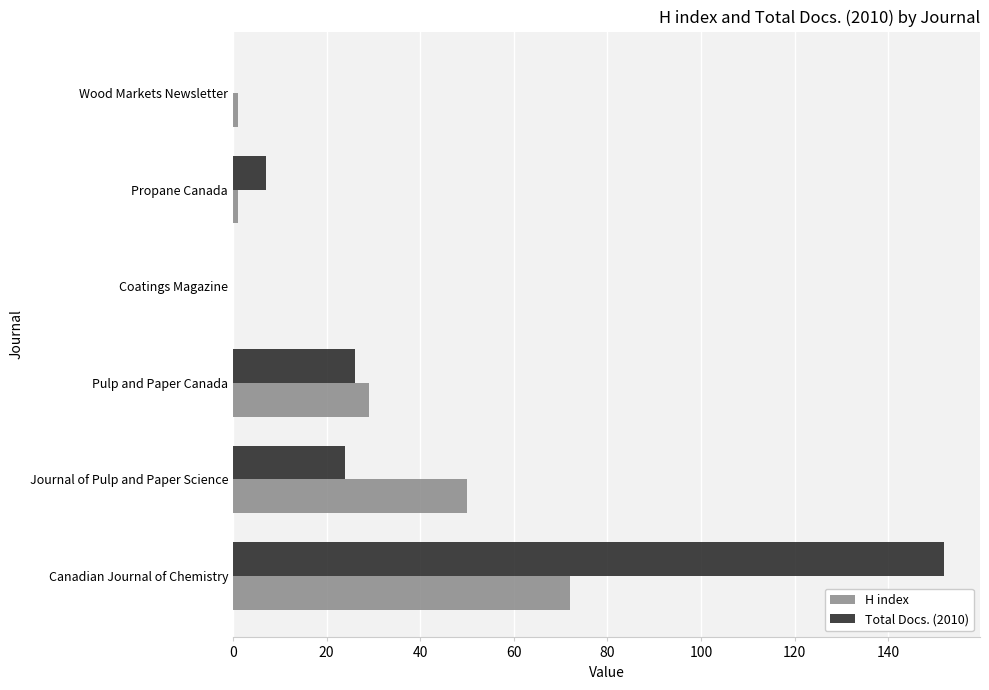

What is the total value across all series at Pulp and Paper Canada?

55